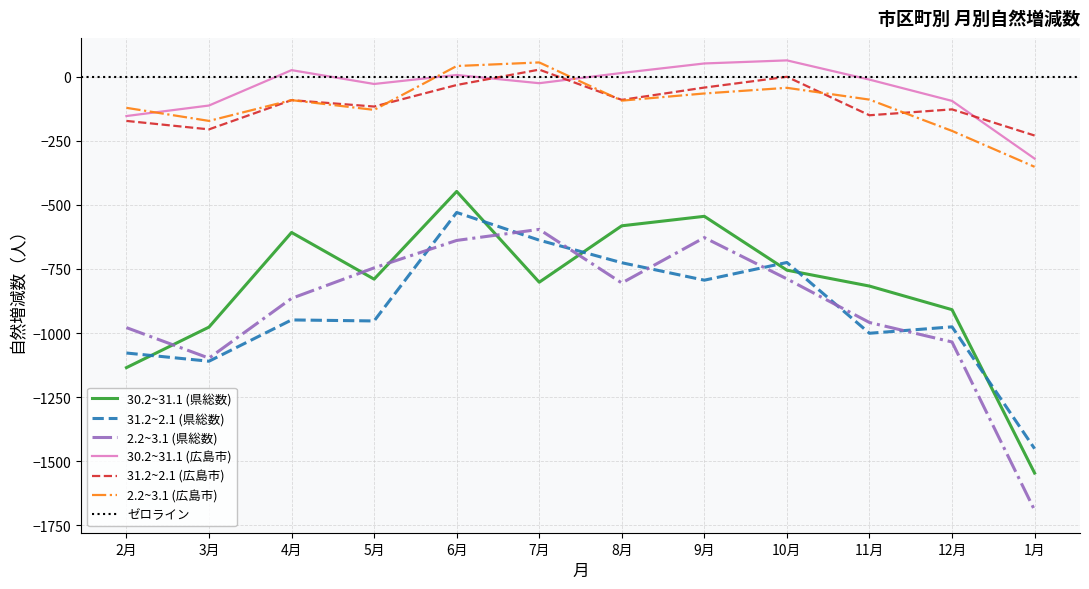

Does the chart display data point markers on the line(s)?

No